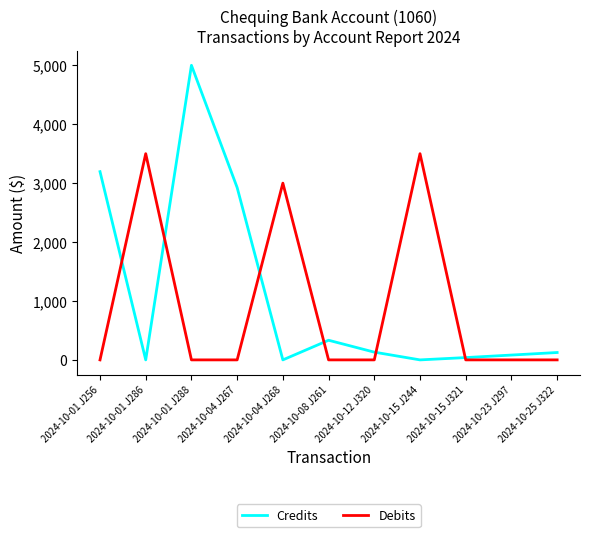

What are all the series names shown in the legend?

Credits, Debits